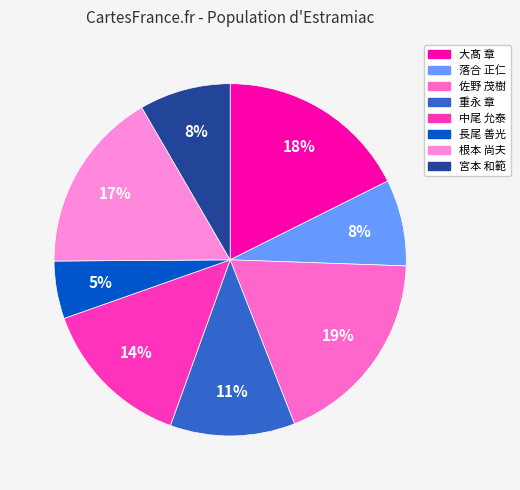

How much of the chart is everything except 大髙 章?

82.4%